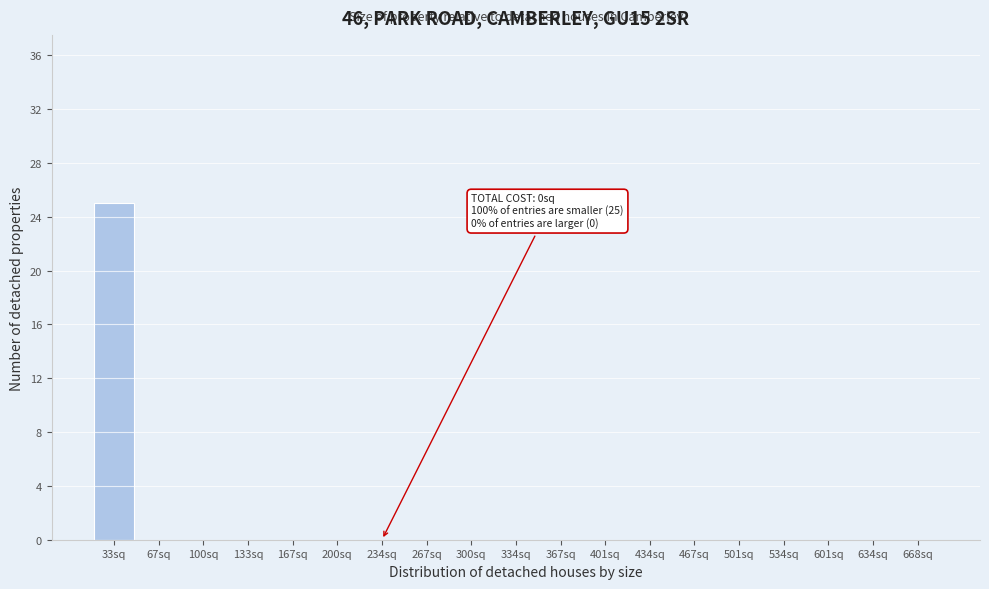

Reading left to right, transcribe all the data shown in this chart.

33sq=25	67sq=0	100sq=0	133sq=0	167sq=0	200sq=0	234sq=0	267sq=0	300sq=0	334sq=0	367sq=0	401sq=0	434sq=0	467sq=0	501sq=0	534sq=0	601sq=0	634sq=0	668sq=0